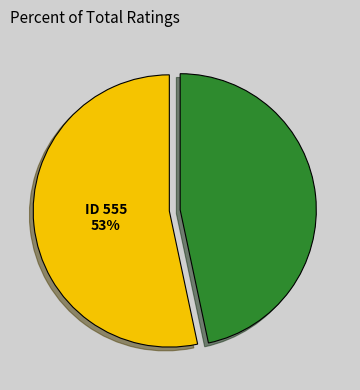

How many segments does this pie chart have?

2